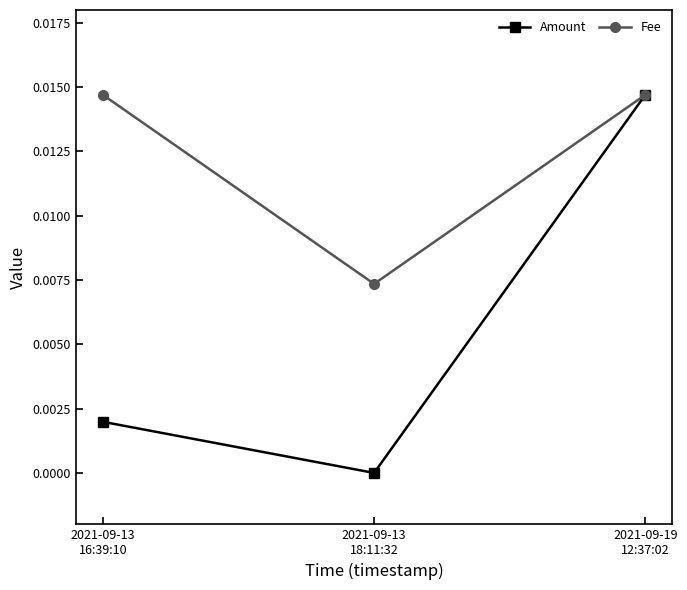

Where is Amount nearest to the value 0?

2021-09-13
18:11:32